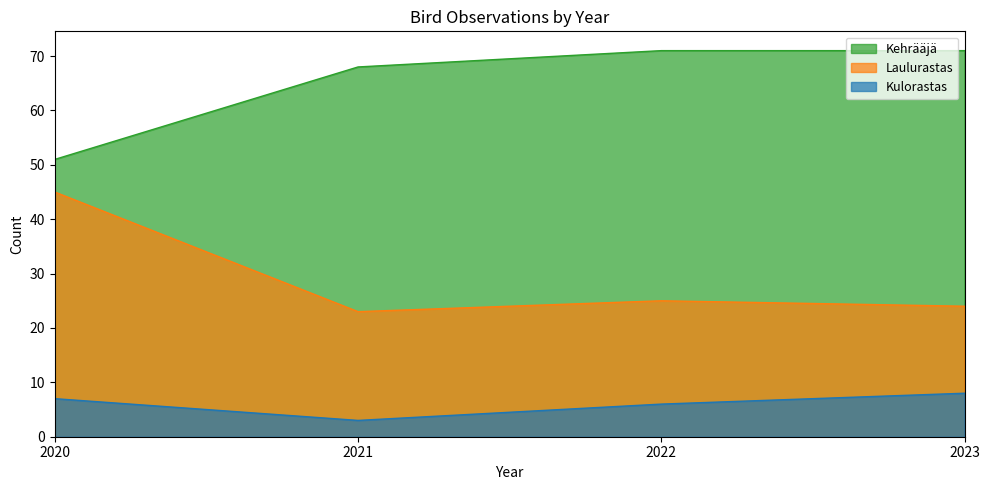

What is the average value of the Kehrääjä series?

65